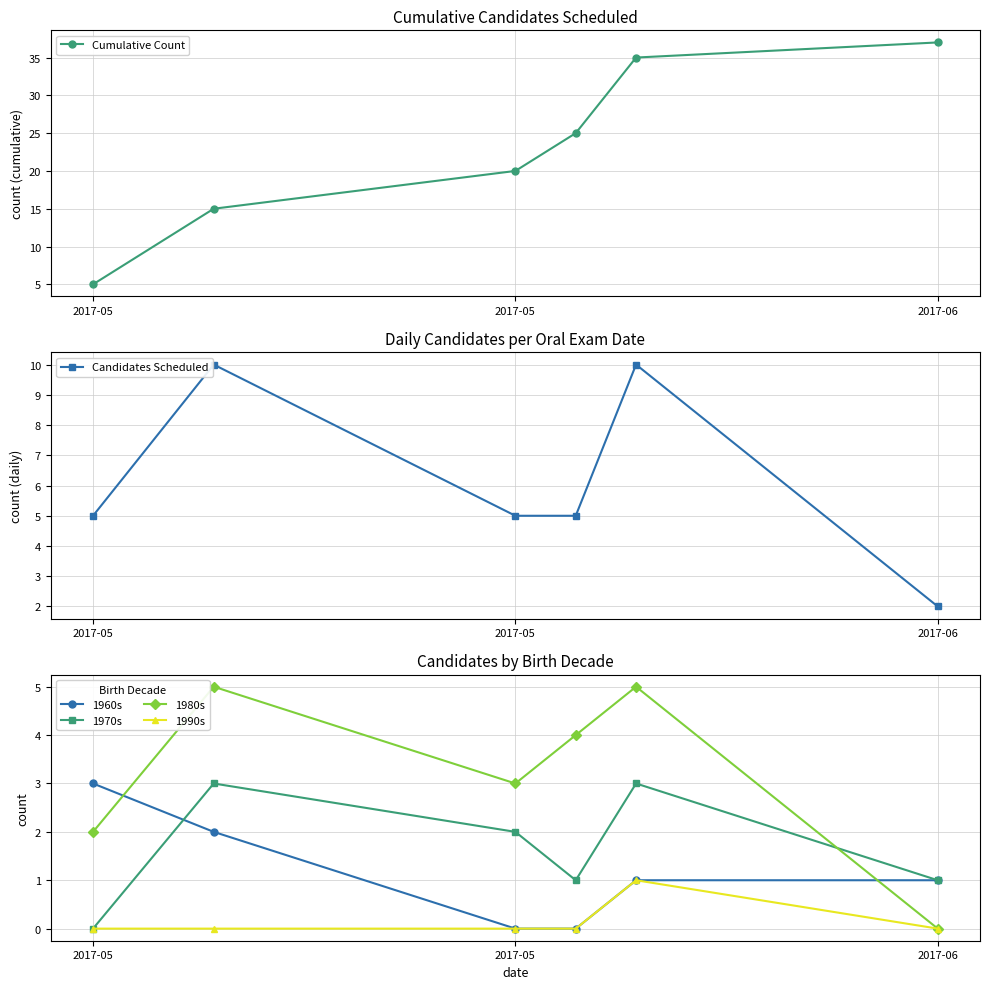

How many values in the 1970s series are below 2?

3